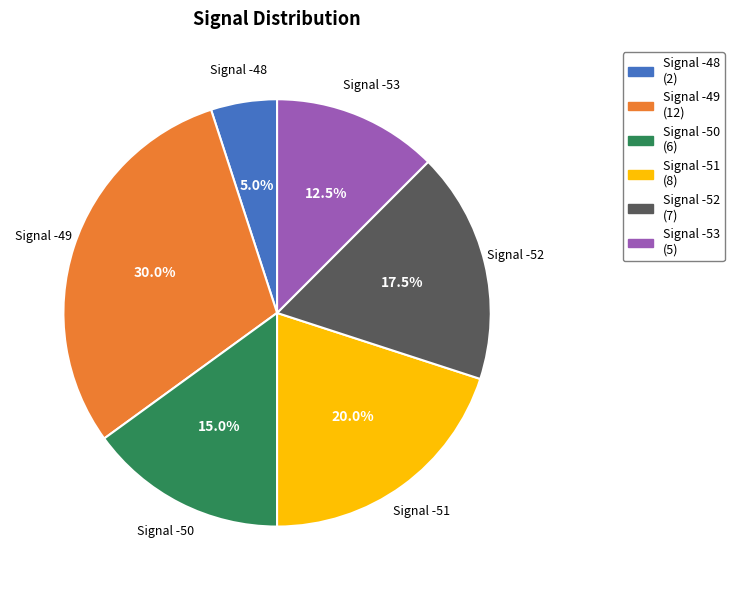

Which has a higher value, Signal -48 or Signal -53?

Signal -53